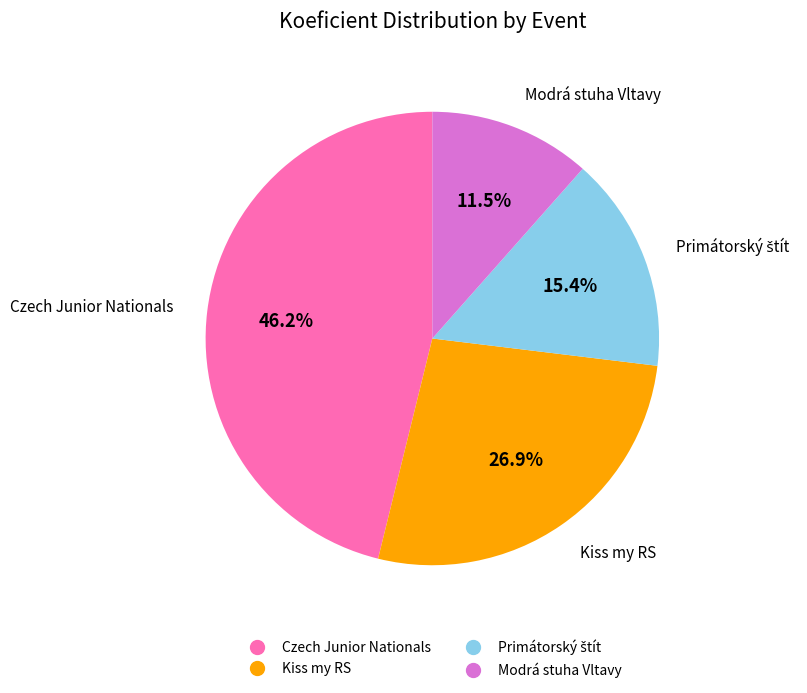

Is there a majority slice in this chart?

No